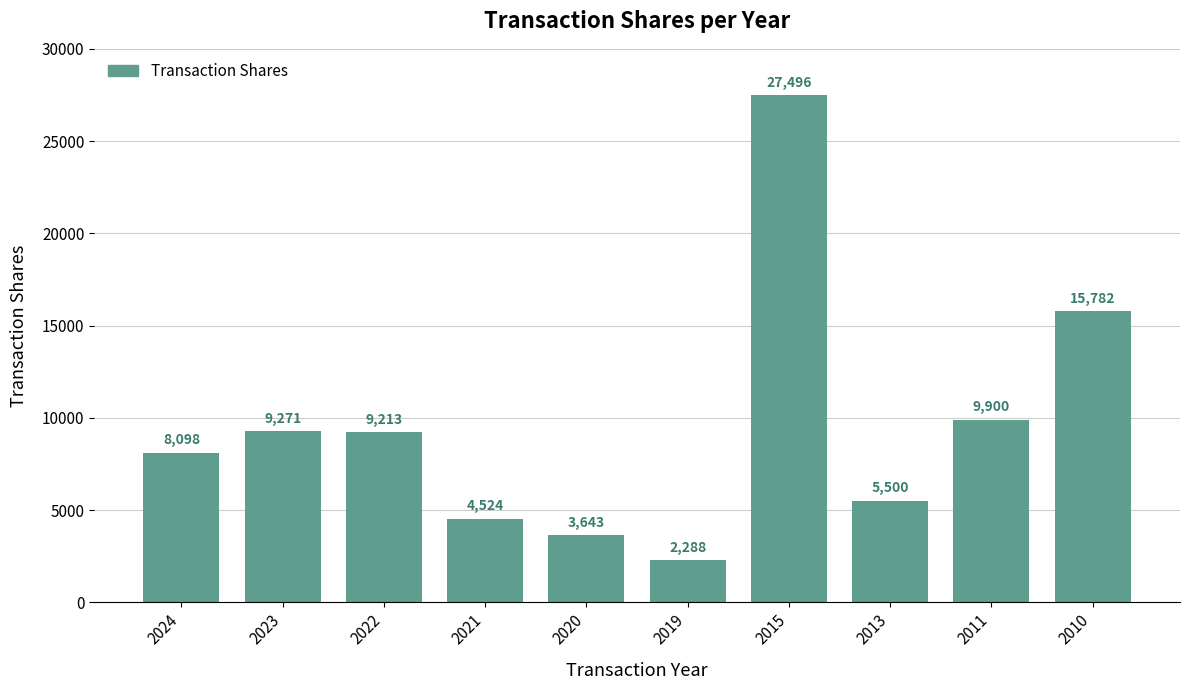

Is it true that the value at 2024 is 8098?

True